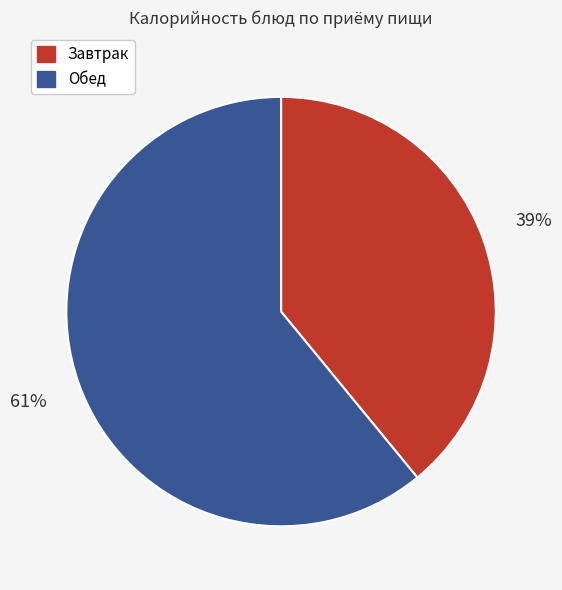

Rank the categories by value from lowest to highest.

Завтрак, Обед